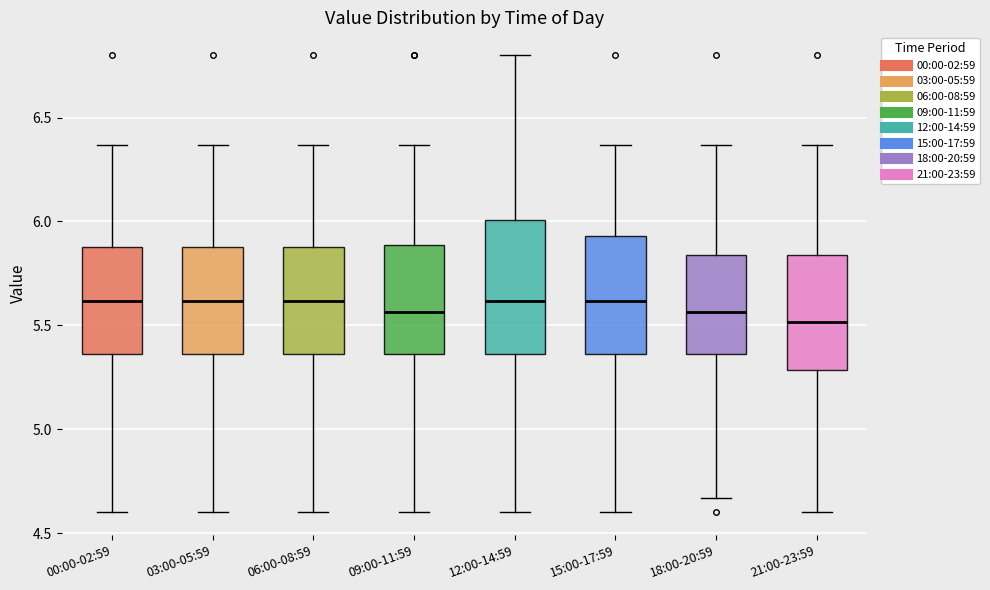

Which box is the tallest, from its lower edge to its upper edge?

12:00-14:59